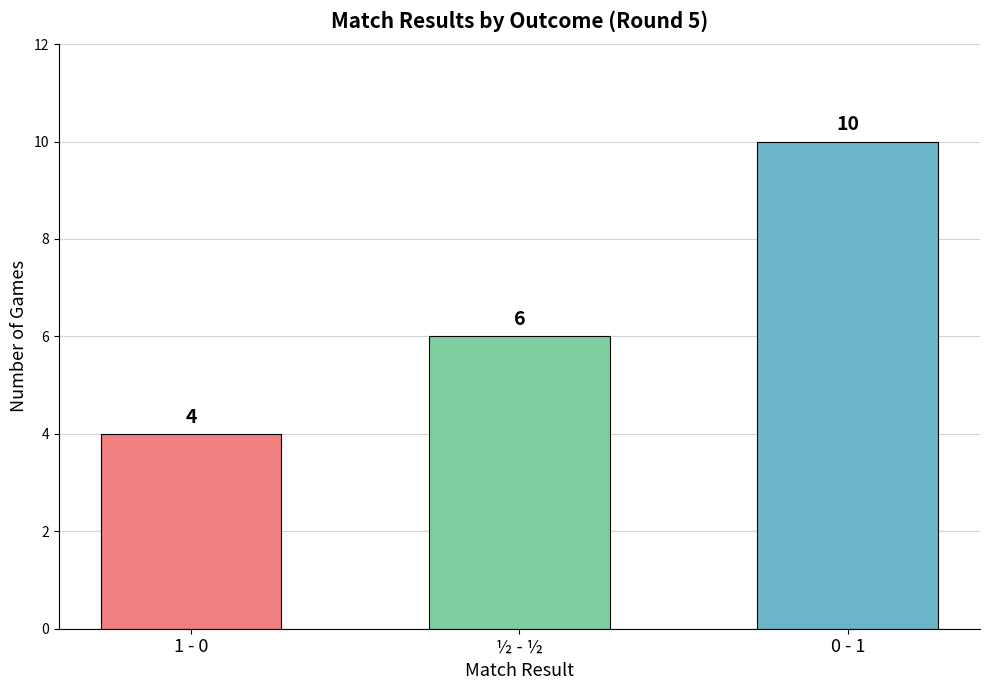

What is the change in value from ½ - ½ to 0 - 1?

+4